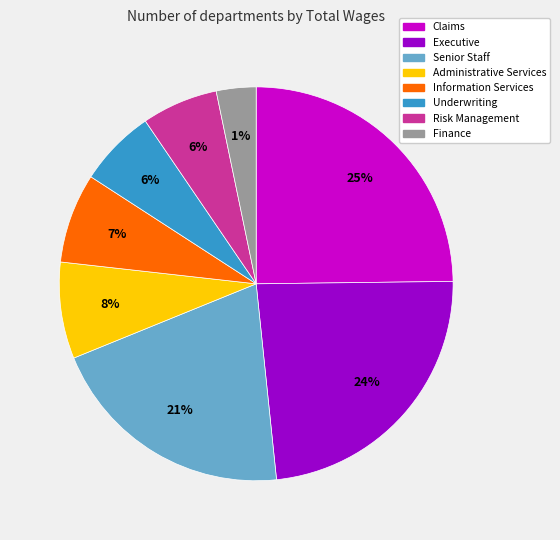

To the nearest percent, what is the average slice percentage?

12%